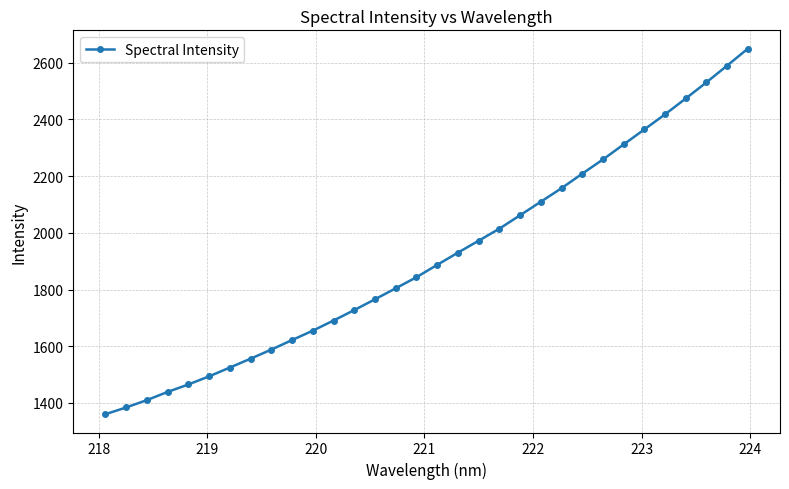

What is the value of the 30th point from the left?

2531.0